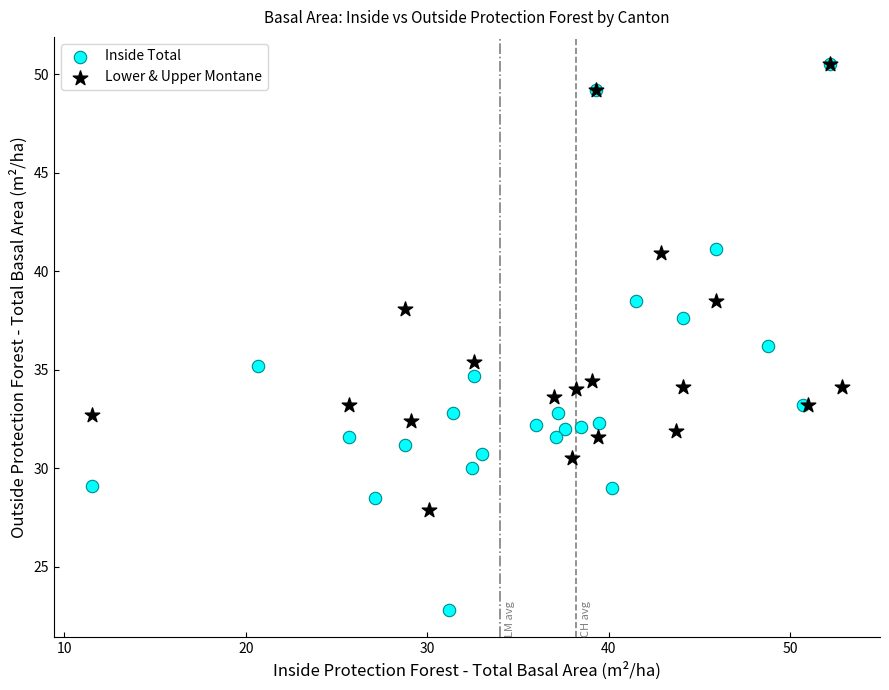

Which series contains the lowest Y value?

Inside Total